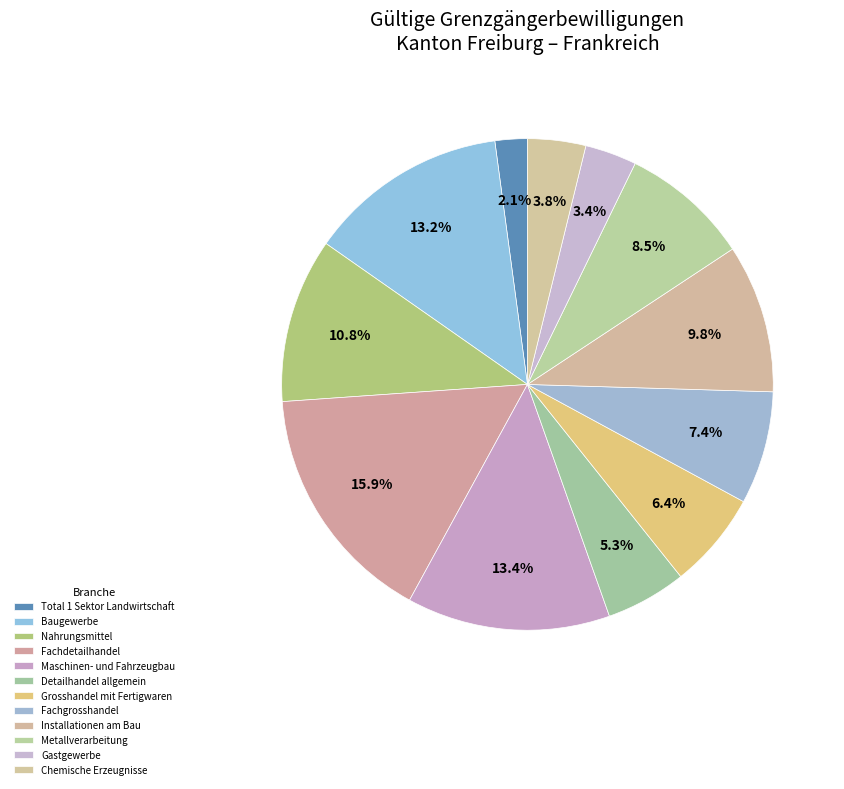

To the nearest percent, what portion does Metallverarbeitung represent?

8%